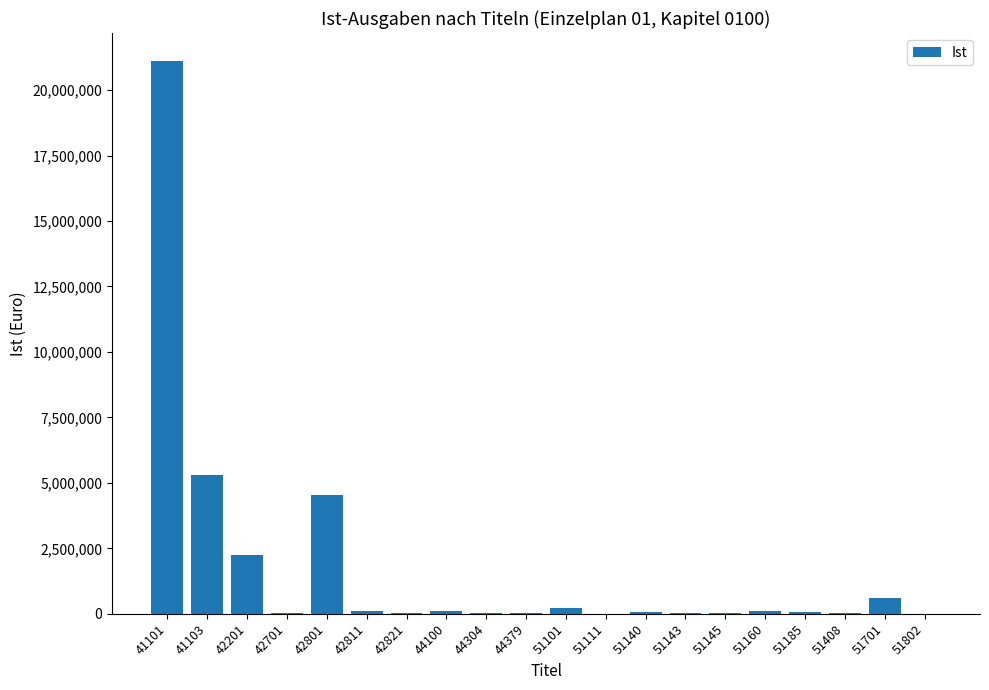

What is the sum of all values?

34696521.2